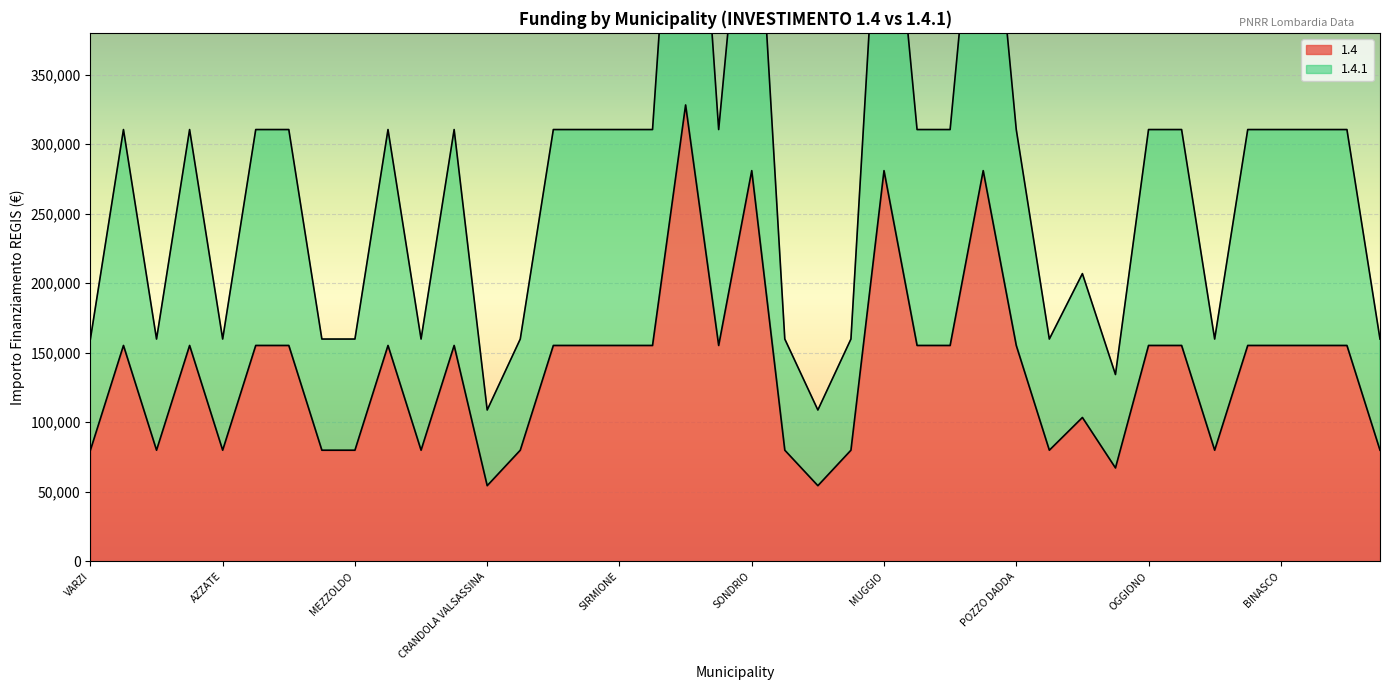

What is the lowest value of the 1.4.1 series?

108824